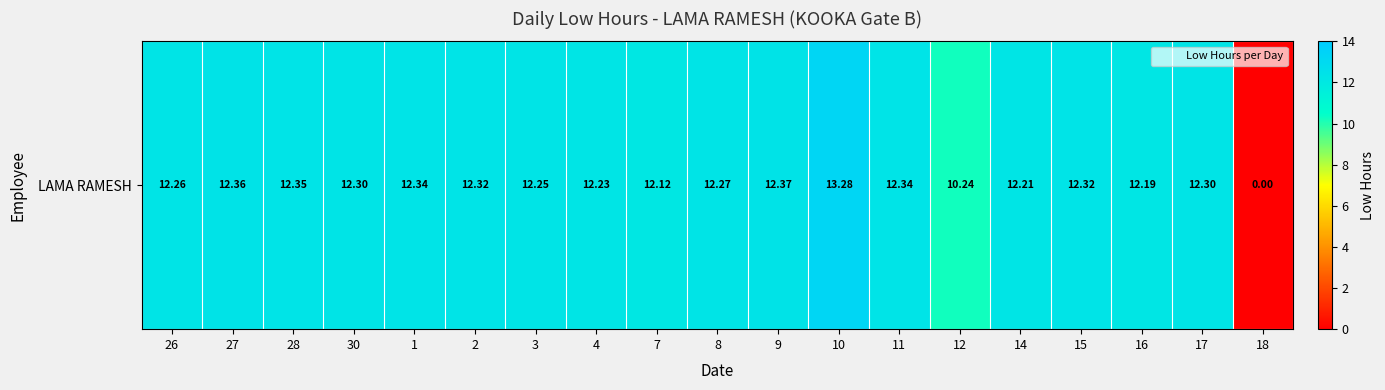

What is the difference between the values at 11 and 16?

0.2